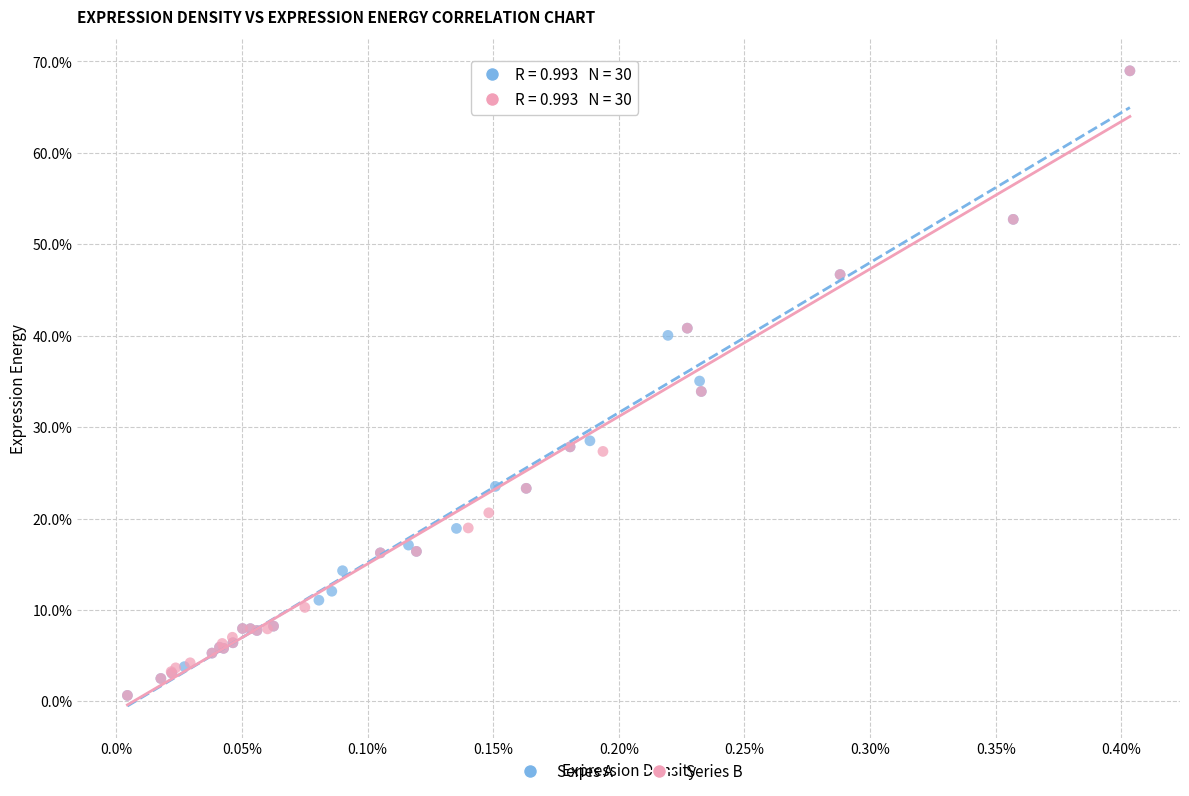

What are all the series names shown in the legend?

Series A, Series B